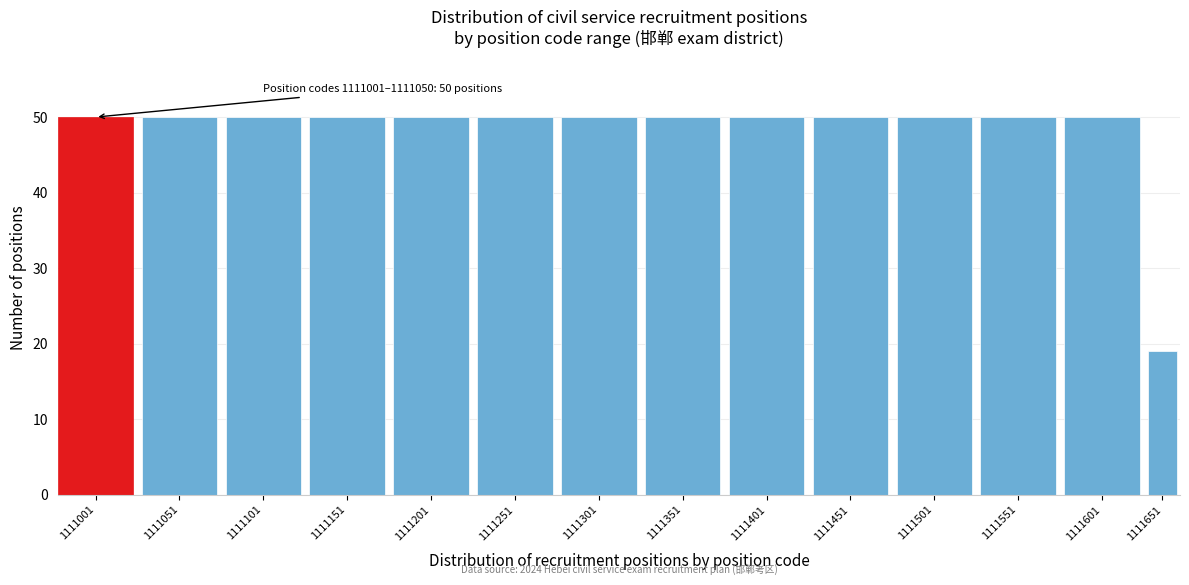

Reading left to right, what are all the values shown in this chart?

1111001=50	1111051=50	1111101=50	1111151=50	1111201=50	1111251=50	1111301=50	1111351=50	1111401=50	1111451=50	1111501=50	1111551=50	1111601=50	1111651=19